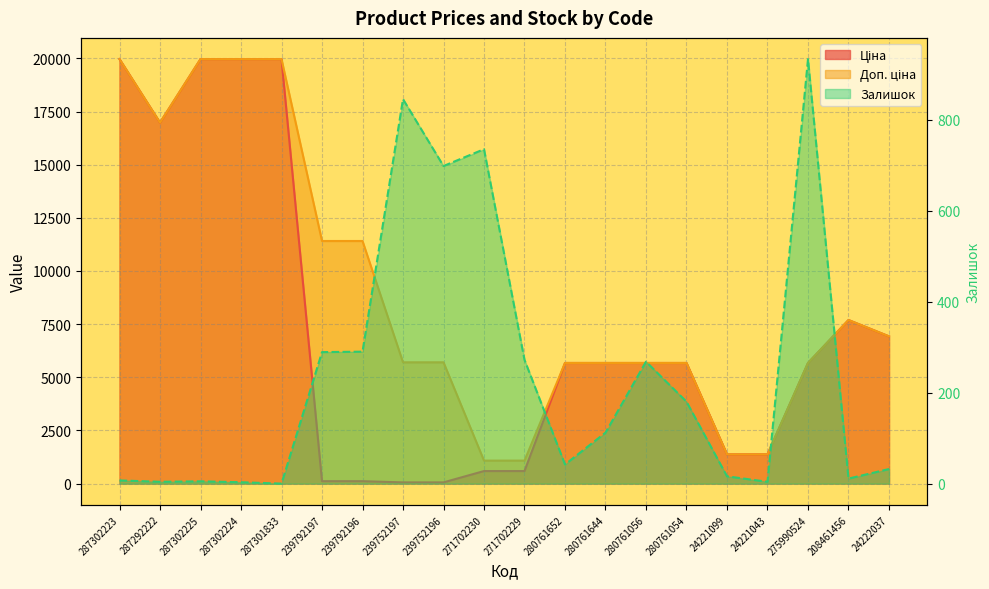

True or false: Доп. ціна has more than 0 points higher than both neighbors.

True